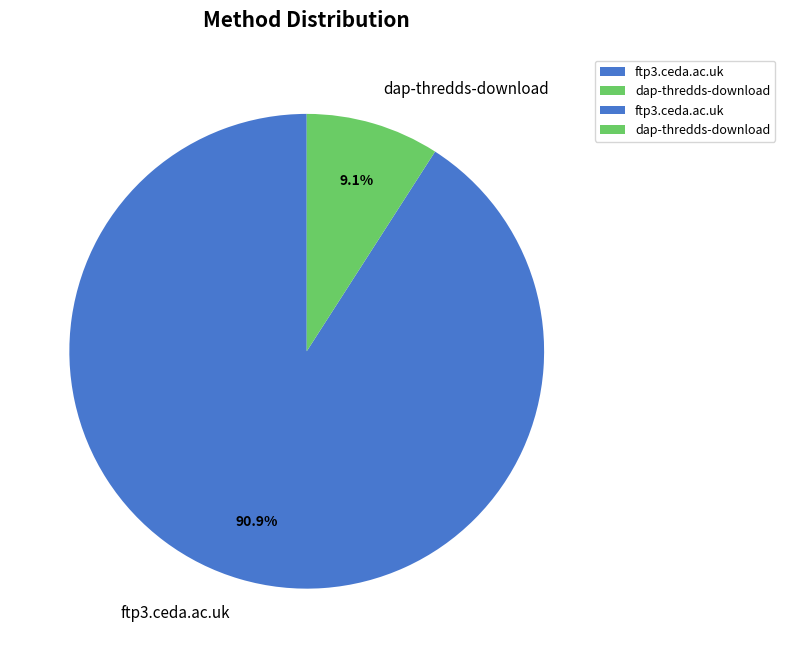

Rank the categories by value from highest to lowest.

ftp3.ceda.ac.uk, dap-thredds-download